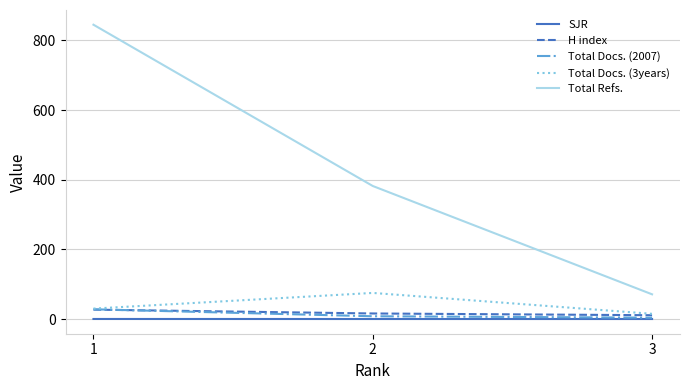

Rank the categories by Total Refs. value from lowest to highest.

3, 2, 1